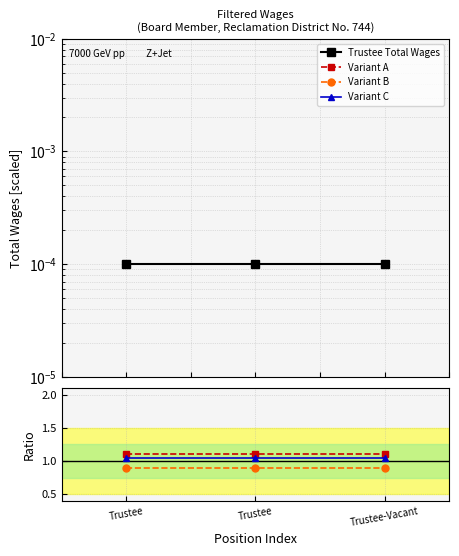

How many series are shown in this chart?

4